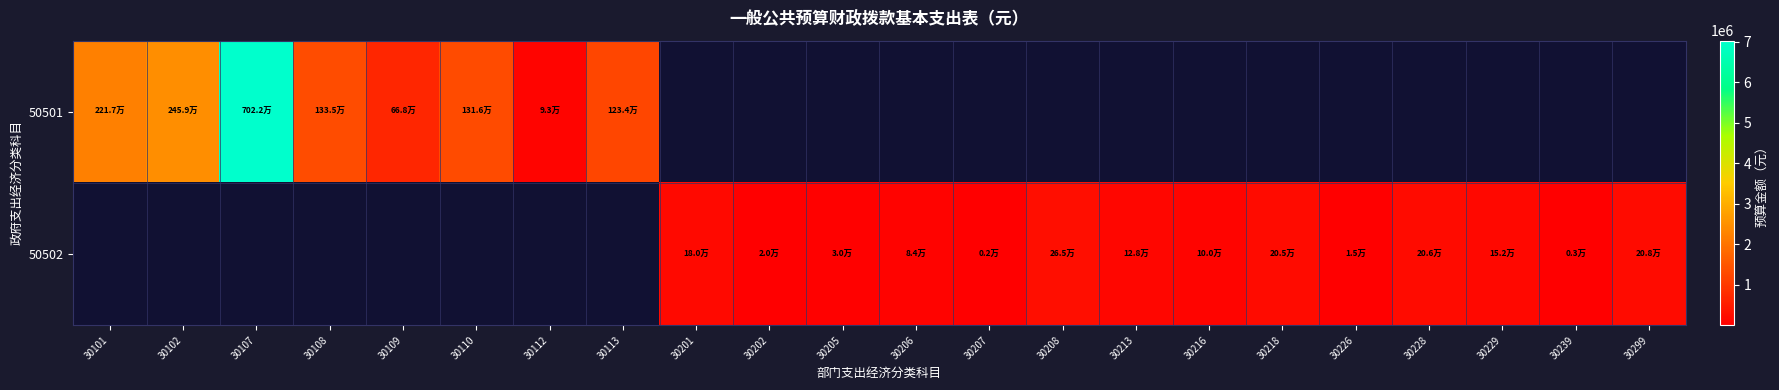

Which series has the widest spread of values?

50501